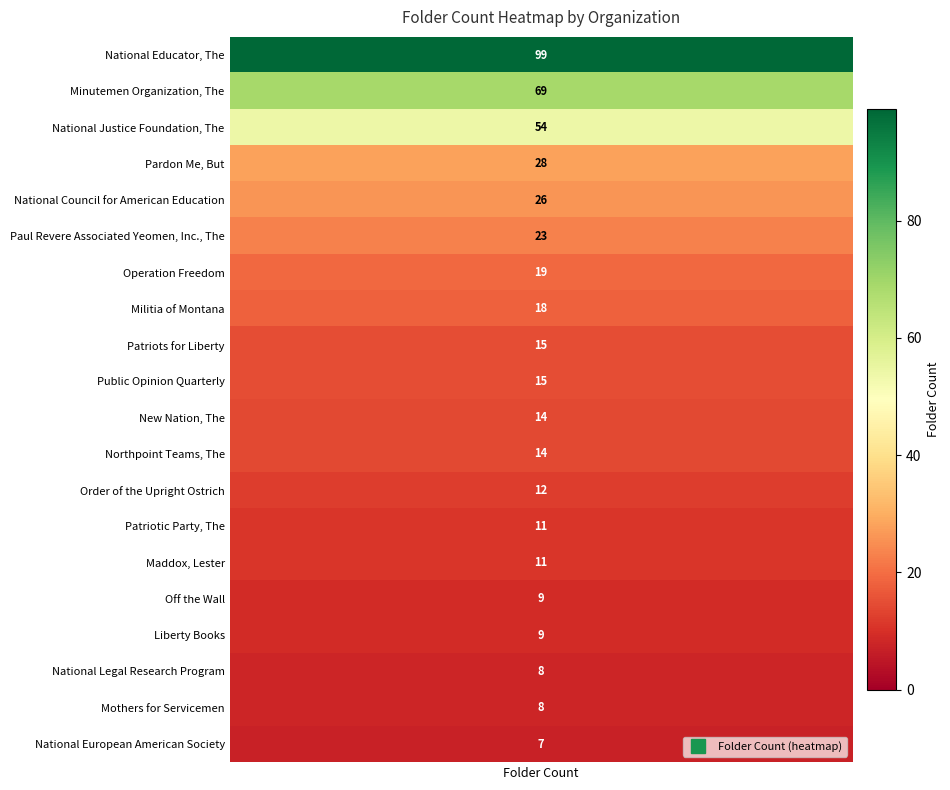

Is it true that the value at 11 is 14?

True